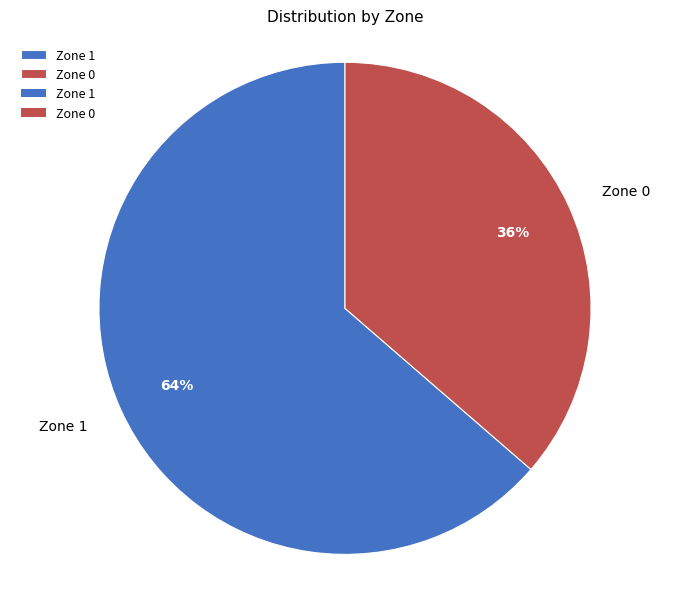

What percentage is the Zone 0 slice, to the nearest percent?

36%